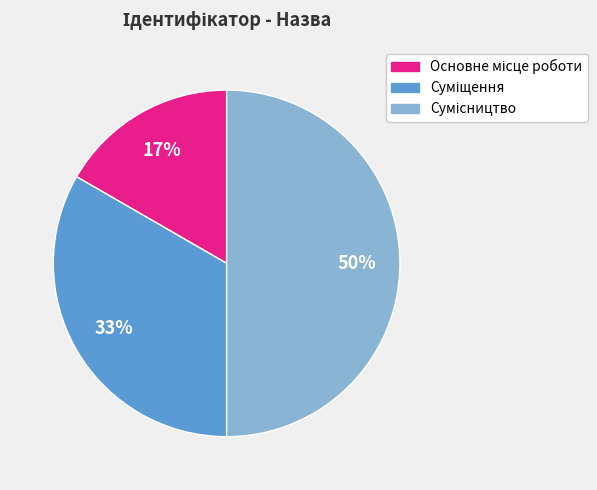

To the nearest percent, what is the average slice percentage?

33%